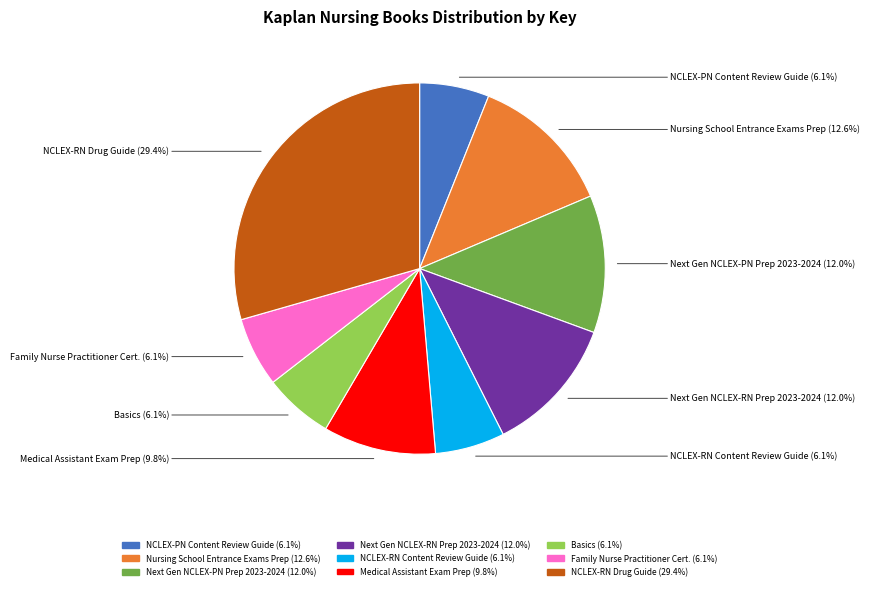

Does any single category account for the majority?

No